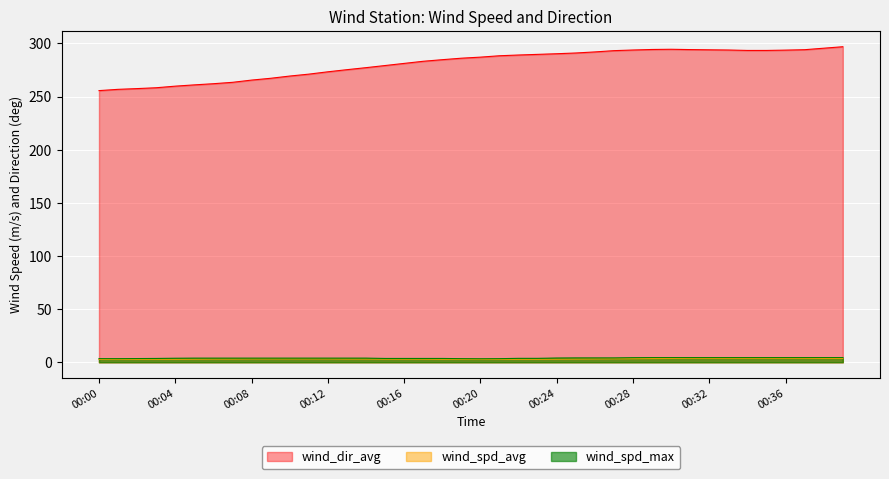

Which series has the largest total across all categories?

wind_dir_avg